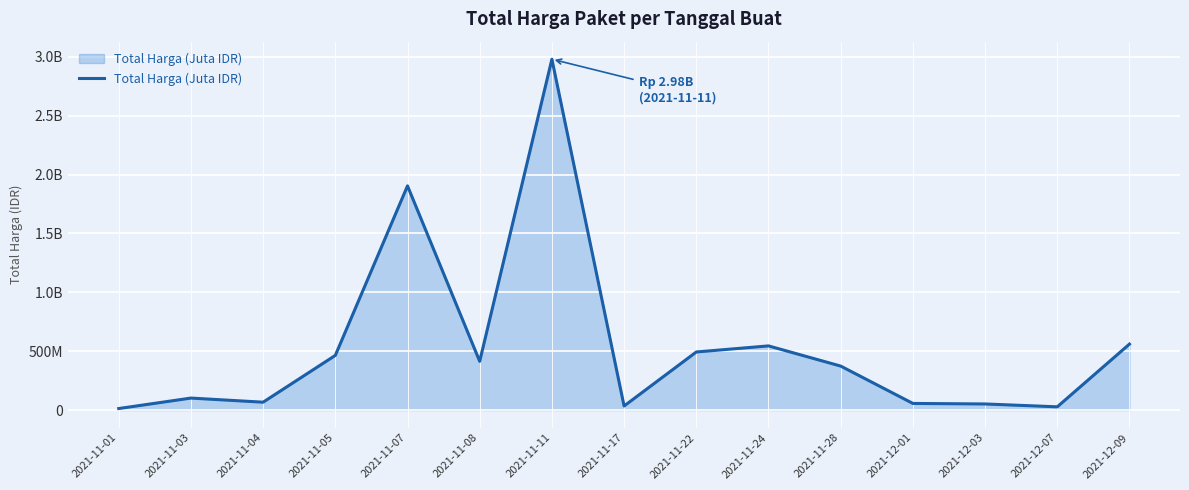

What is the change in value from 2021-11-01 to 2021-12-03?

+38813500